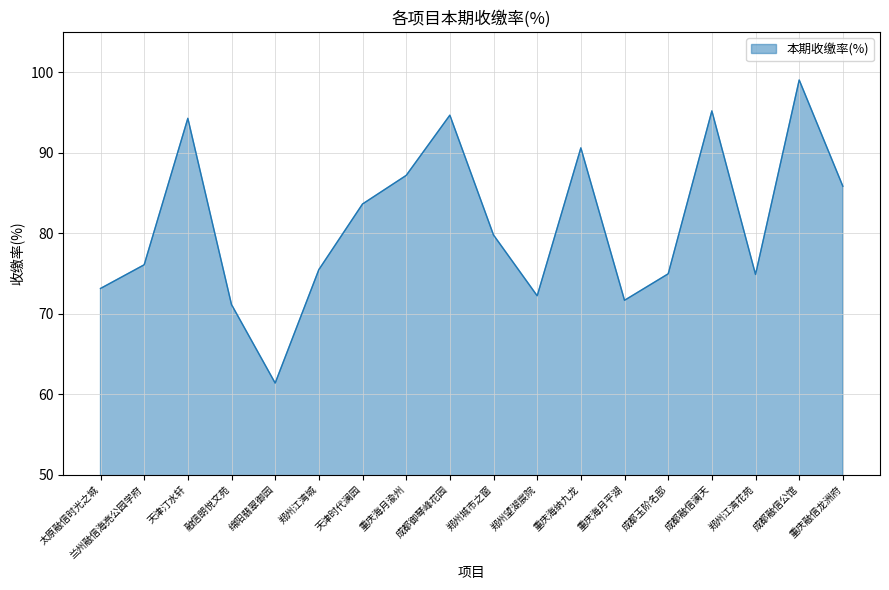

At which category does the chart reach its minimum across all series?

绵阳翡翠御园